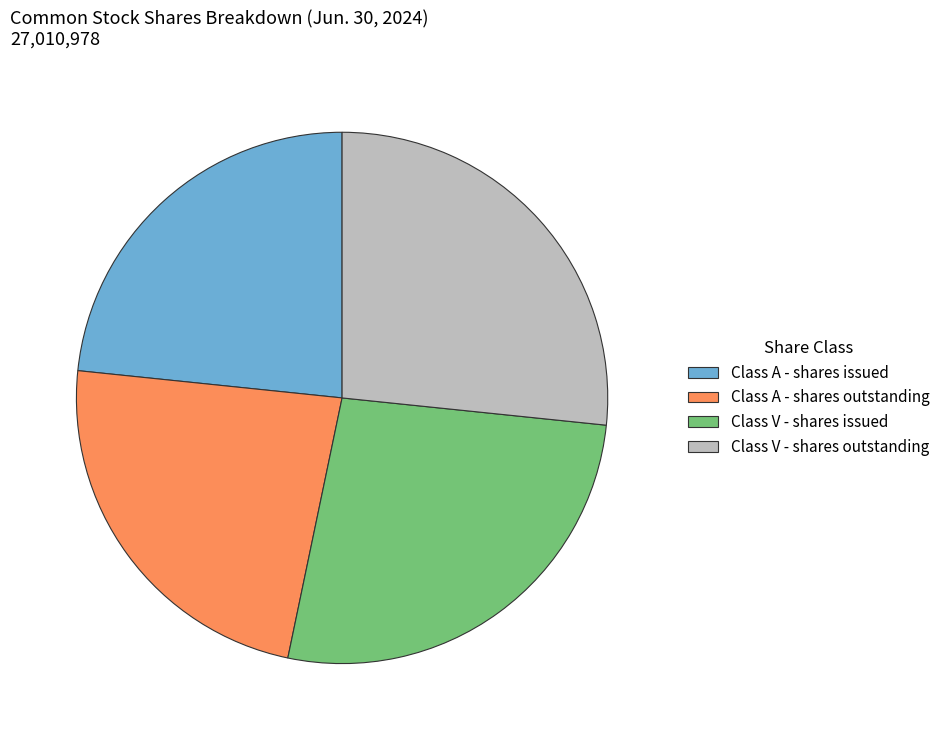

What is the ratio of the value at Class V - shares outstanding to the value at Class V - shares issued?

1.0